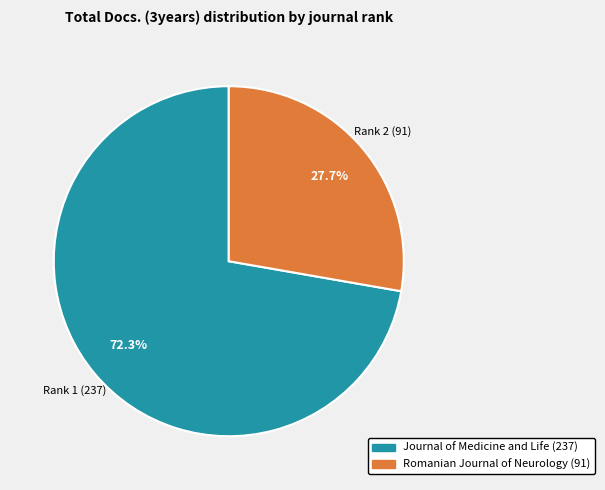

How many slices are in this pie chart?

2